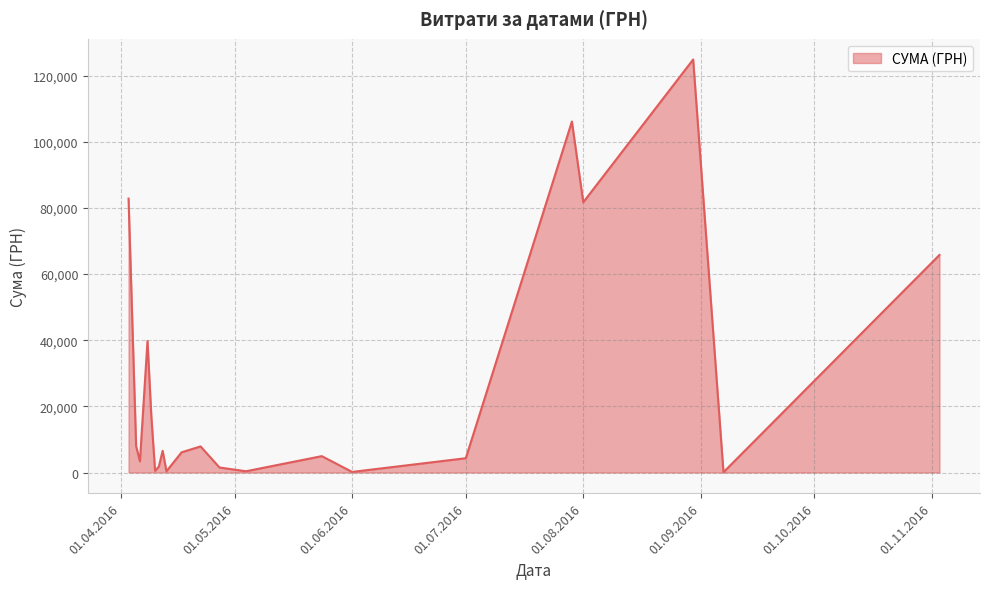

What is the maximum value shown in the chart?

124904.8